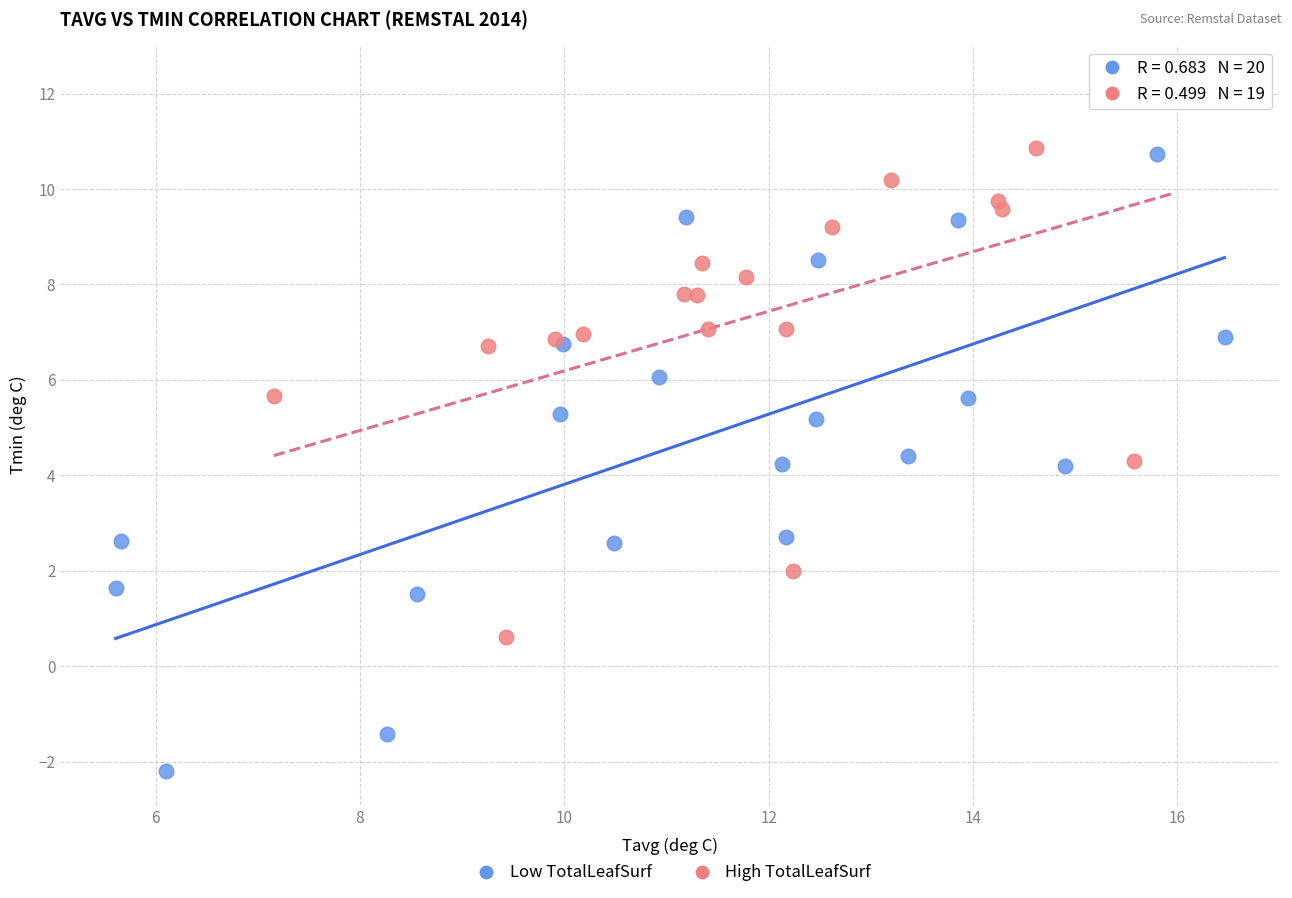

Which series reaches the maximum Y coordinate?

High TotalLeafSurf